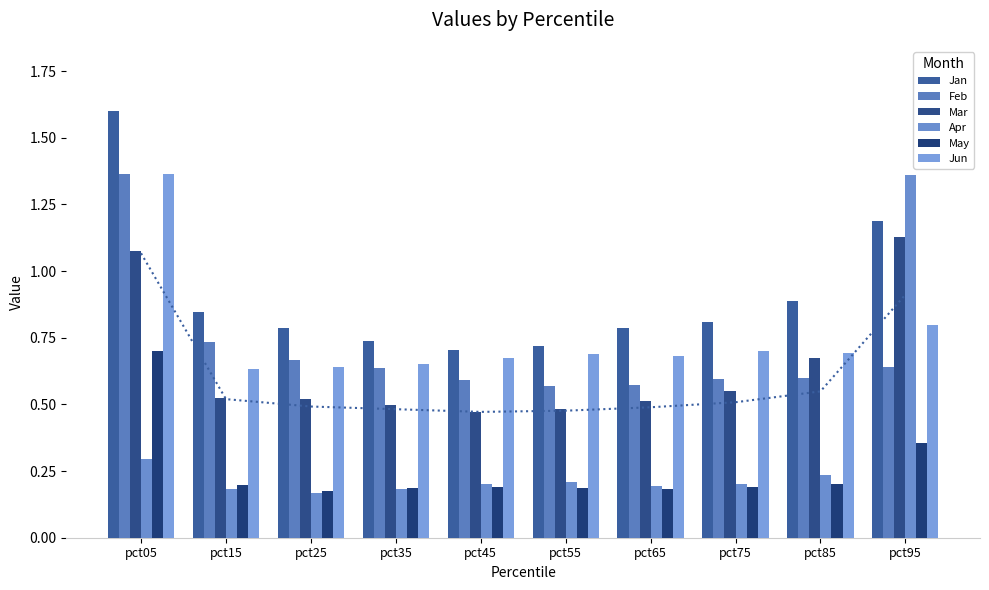

What is the sum of the May values at pct75 and pct45?

0.4